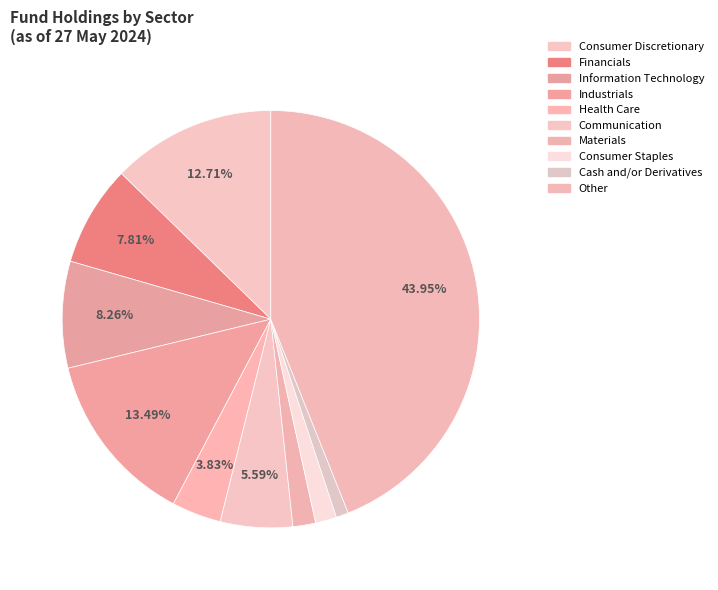

To the nearest percent, what is the difference between the Other and Consumer Discretionary slice percentages?

43%